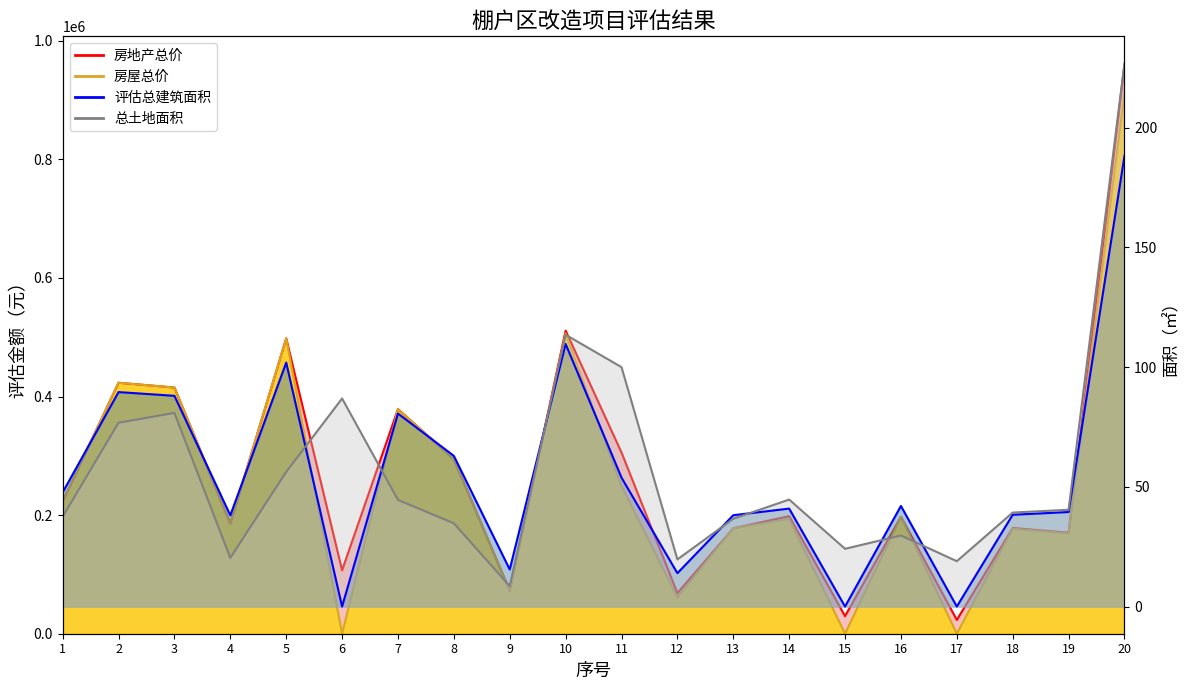

At 9, list the series in order from largest to smallest.

房屋总价, 房地产总价, 评估总建筑面积, 总土地面积